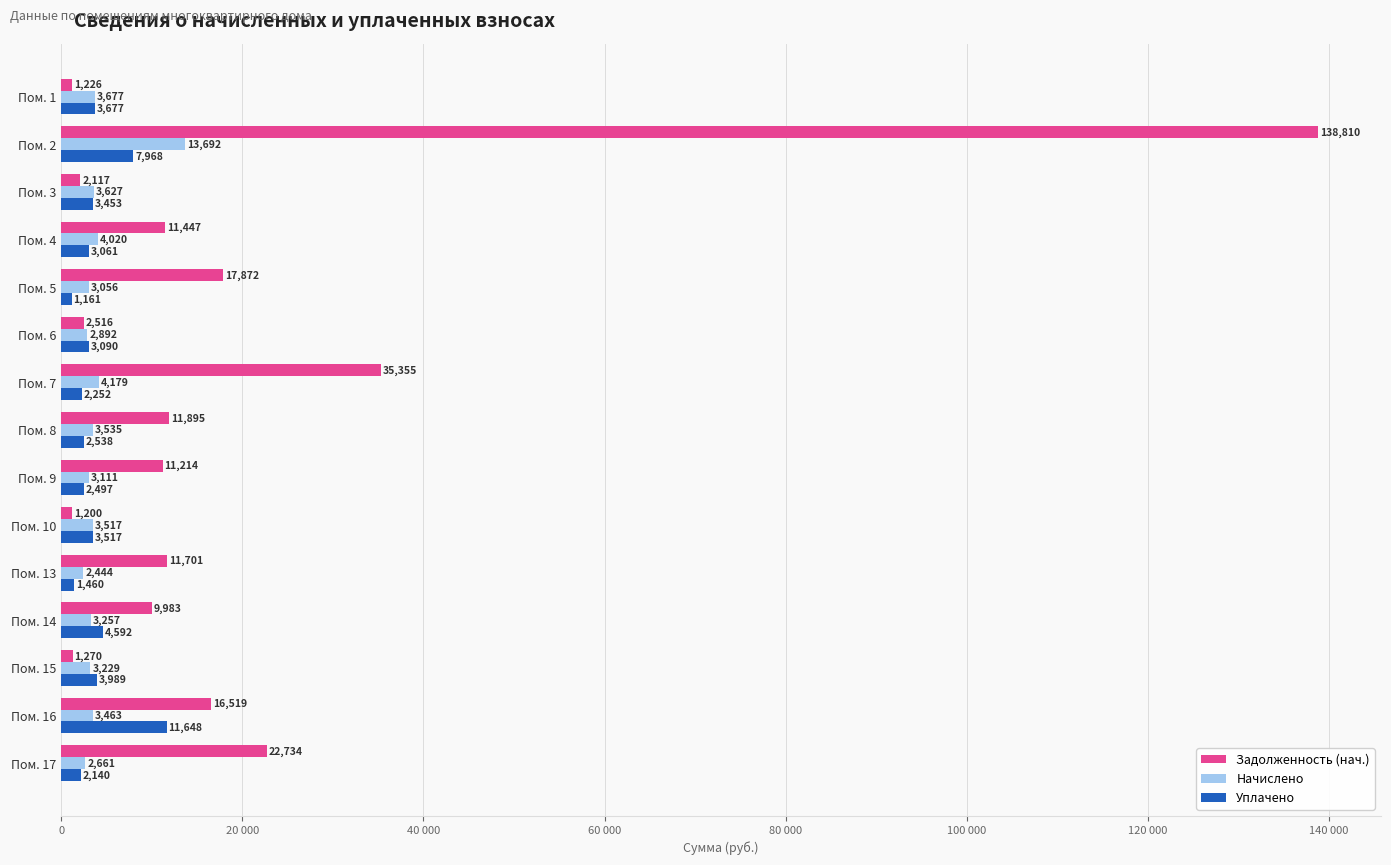

What is the highest value of the Начислено series?

13692.1